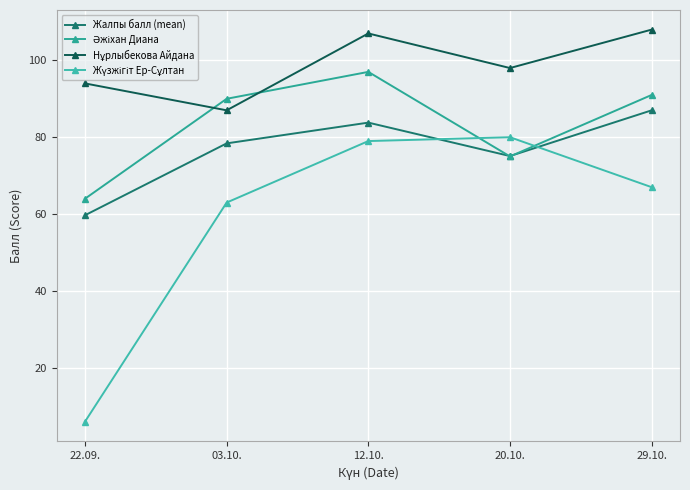

Which series has the largest range (max minus min)?

Жүзжігіт Ер-Сұлтан